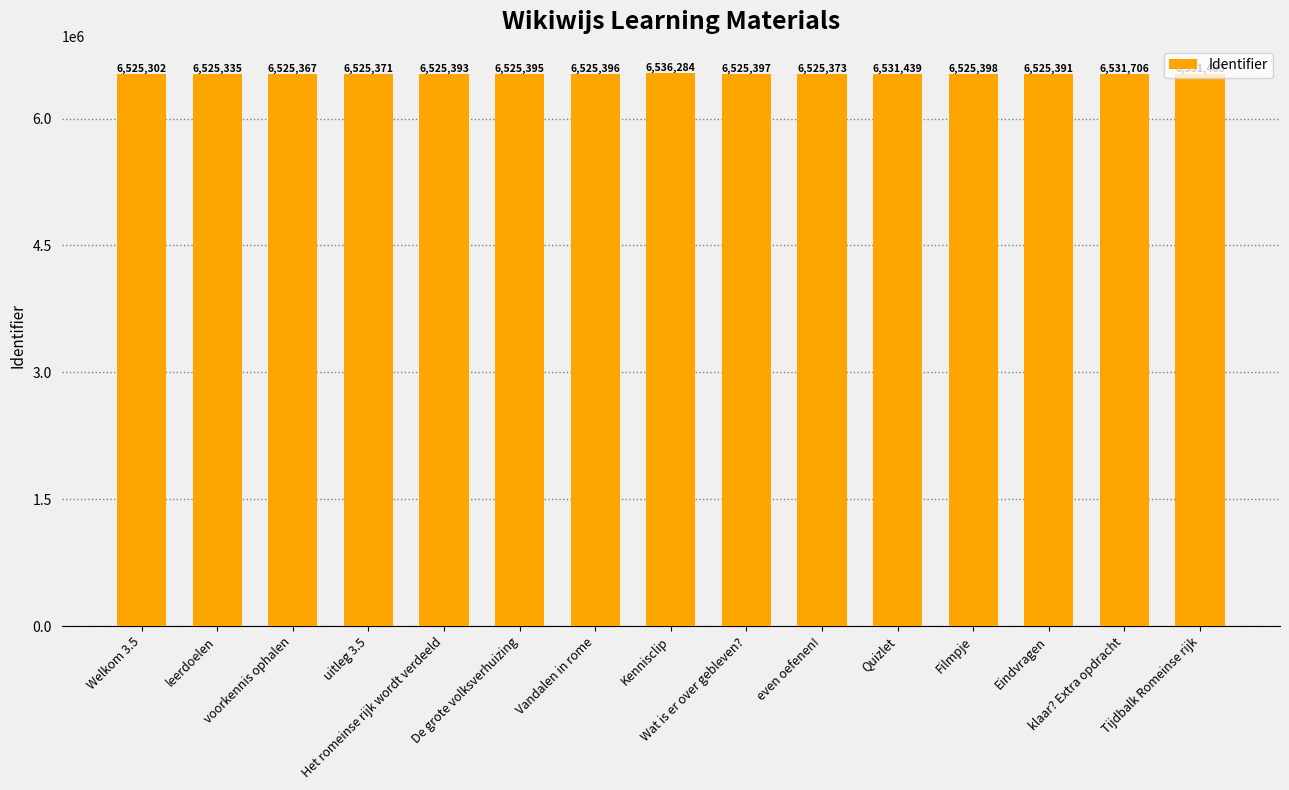

How many bars are there in total?

15